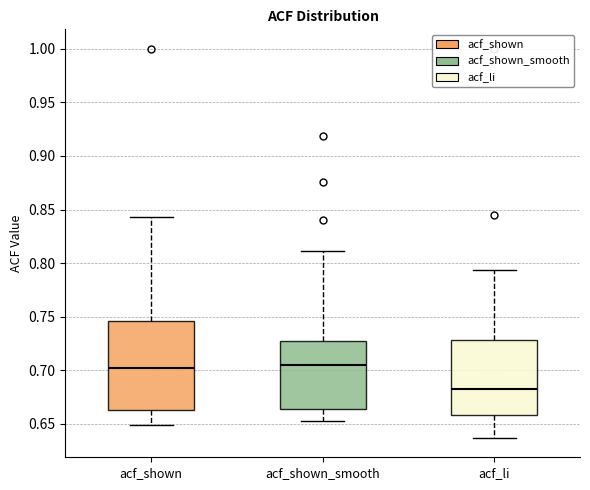

Reading left to right, read every box against the y-axis: the position of its median line, the range the box covers, and the ends of its whiskers. The values are not printed on the chart, so give them approximately, as read against the axis.

acf_shown: median 0.700, box 0.665 to 0.745, whiskers 0.650 to 0.845
acf_shown_smooth: median 0.705, box 0.665 to 0.725, whiskers 0.655 to 0.810
acf_li: median 0.685, box 0.660 to 0.730, whiskers 0.635 to 0.795